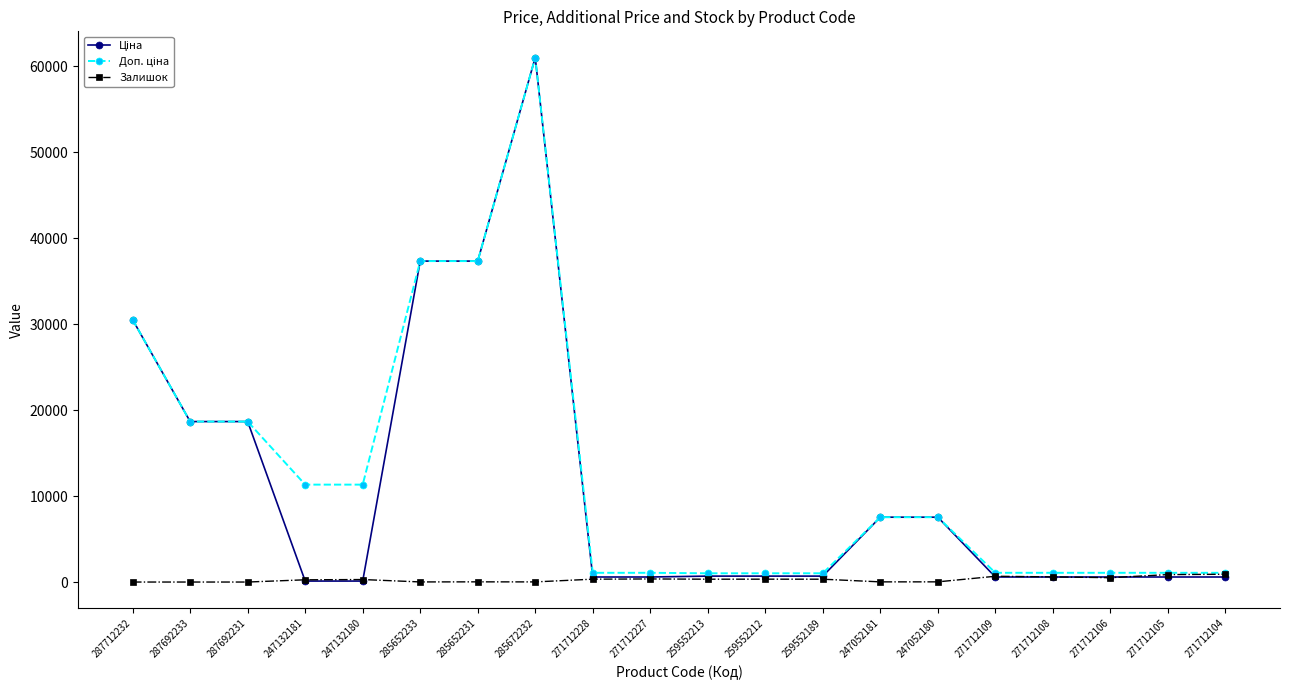

What is the spread (max minus min) of values at 287692233?

18671.5